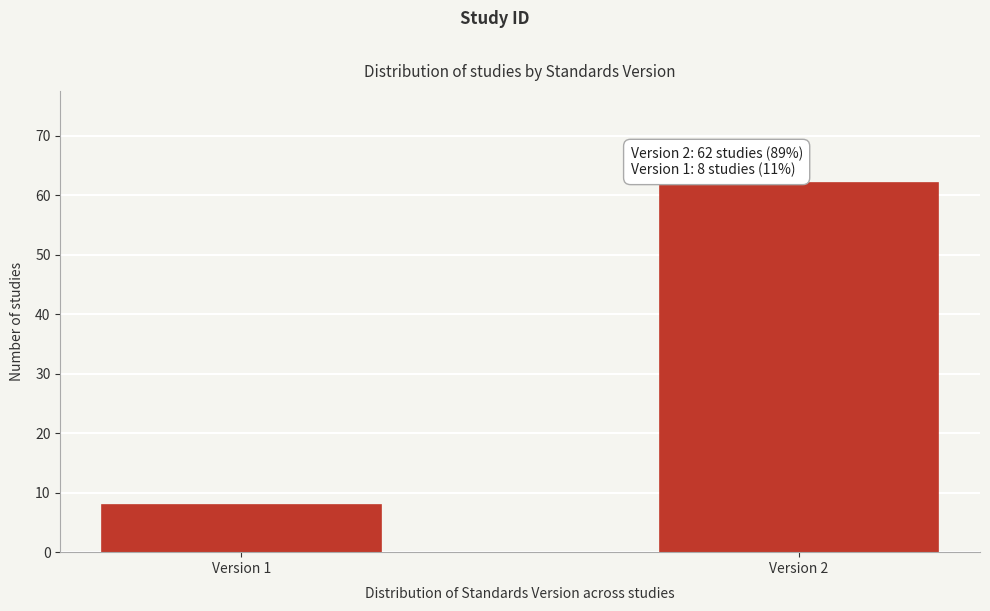

Reading left to right, what are all the values shown in this chart?

8	62